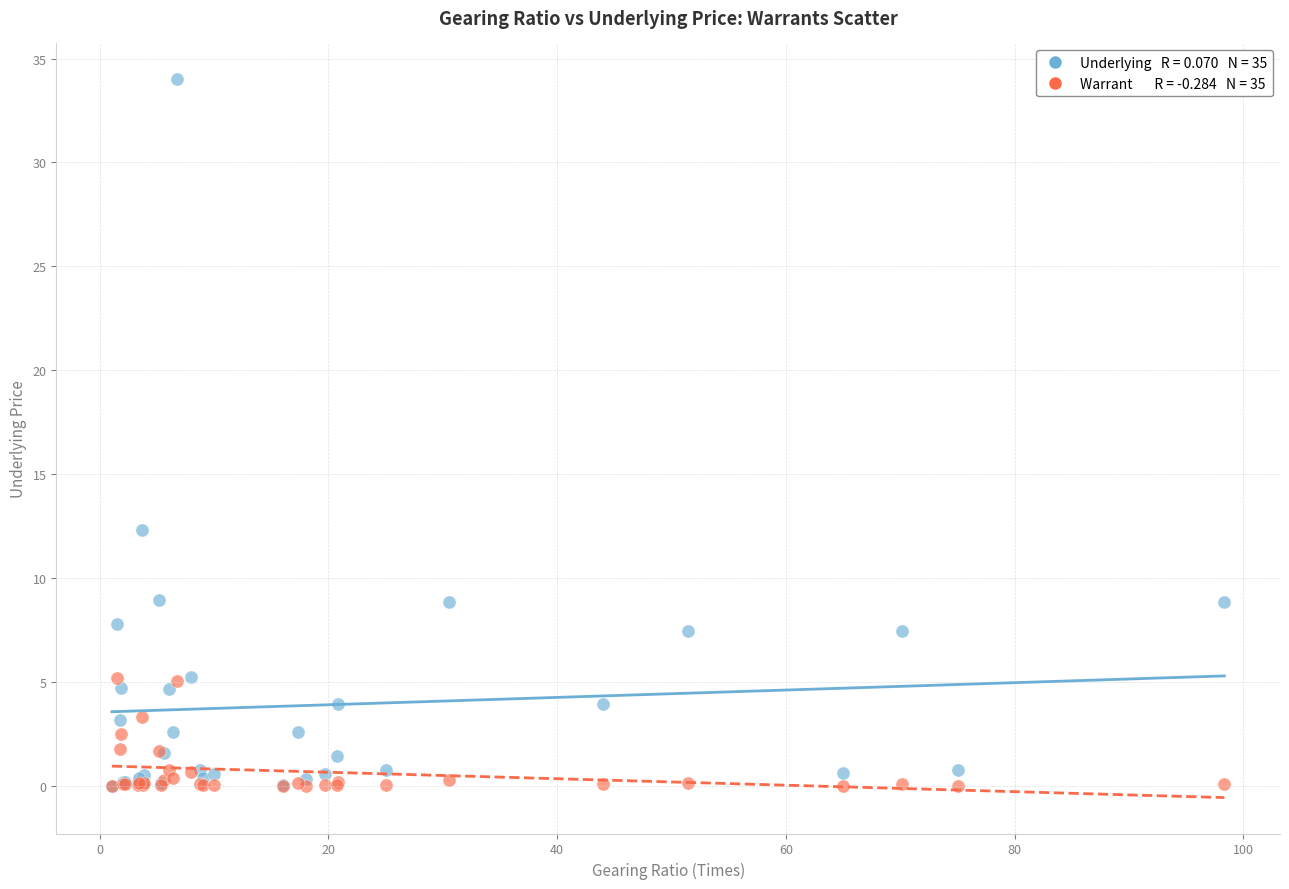

Across all series, what Y value is closest to 17?

12.3